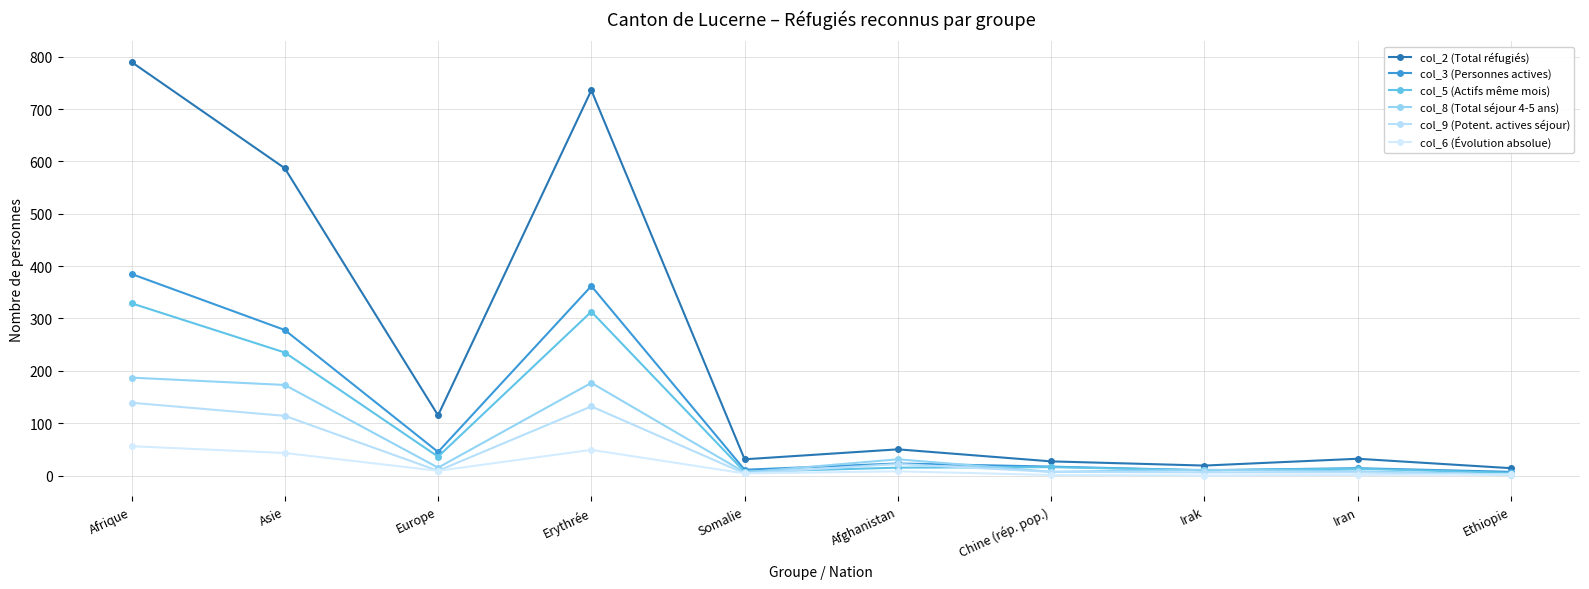

What is the difference between the maximum and minimum values in the col_2 (Total réfugiés) series?

776